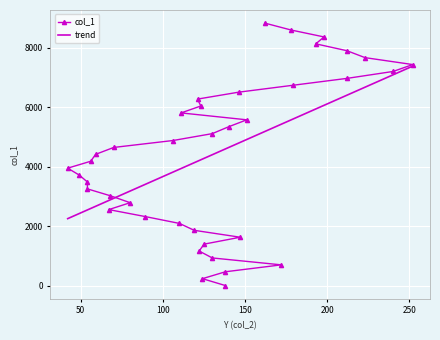

Reading right to left, extract all data points from this chart.

8836.6	8604.1	8371.6	8139.0	7906.5	7673.9	7441.4	7208.8	6976.3	6743.8	6511.2	6278.7	6046.1	5813.6	5581.0	5348.5	5115.9	4883.4	4650.9	4418.3	4185.8	3953.2	3720.7	3488.1	3255.6	3023.1	2790.5	2558.0	2325.4	2092.9	1860.3	1627.8	1395.3	1162.7	930.2	697.6	465.1	232.5	0.0